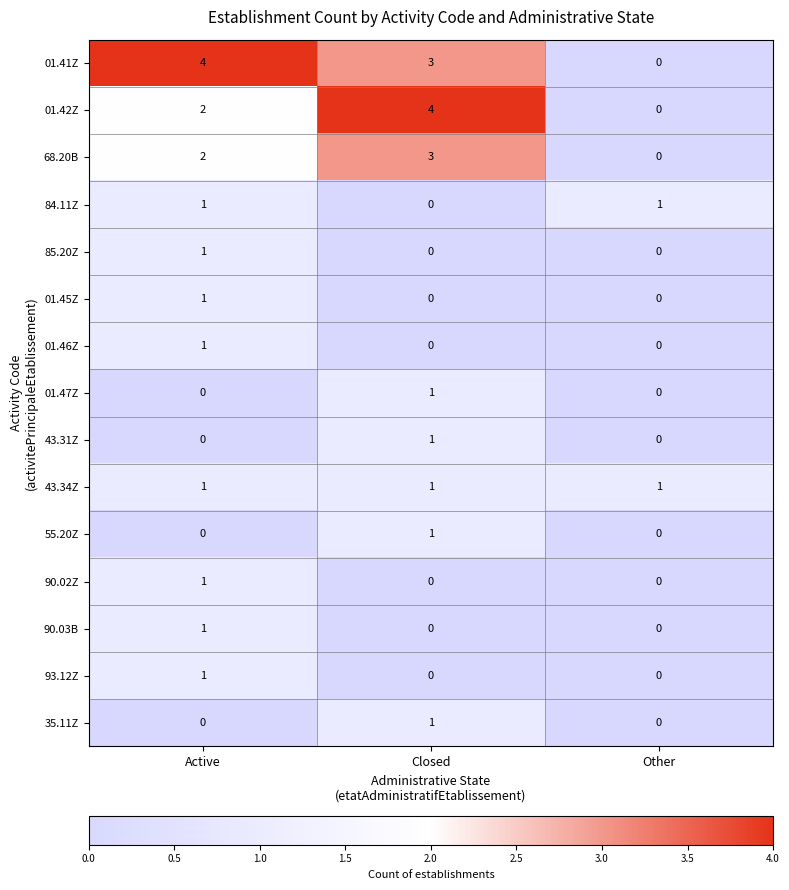

At how many categories does at least one series exceed 0?

3